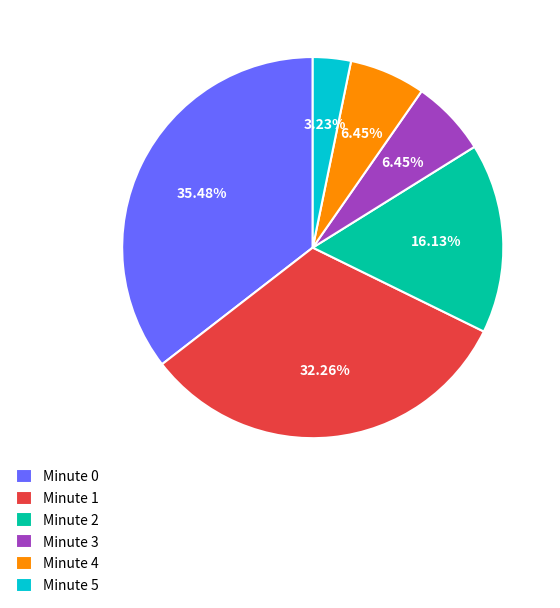

Count the number of slices in the pie.

6